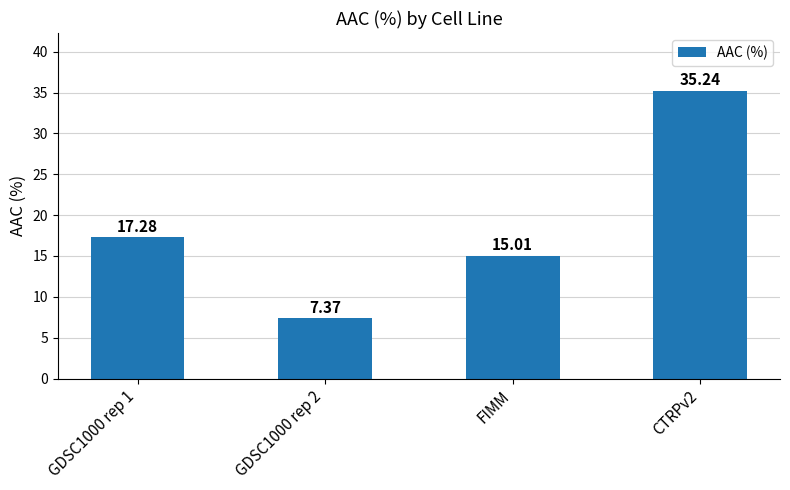

The chart shows a value of 15.0 at FIMM. True or false?

True